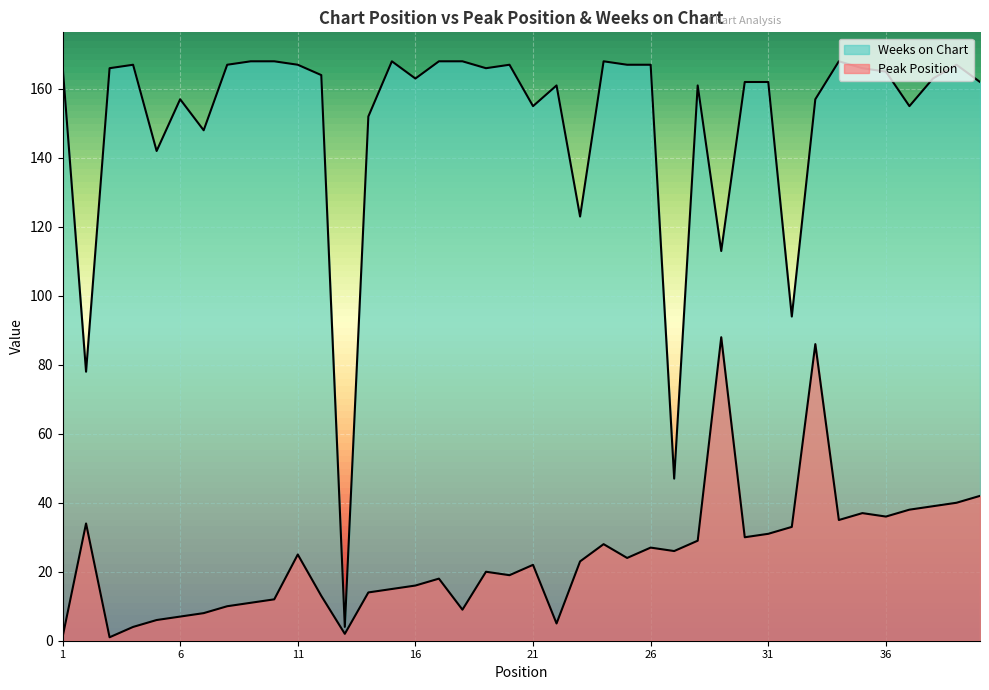

Reading left to right, list all the values displayed in this chart.

Peak Position: 1	34	1	4	6	7	8	10	11	12	25	13	2	14	15	16	18	9	20	19	22	5	23	28	24	27	26	29	88	30	31	33	86	35	37	36	38	39	40	42
Weeks on Chart: 167	78	166	167	142	157	148	167	168	168	167	164	4	152	168	163	168	168	166	167	155	161	123	168	167	167	47	161	113	162	162	94	157	168	166	165	155	163	167	162